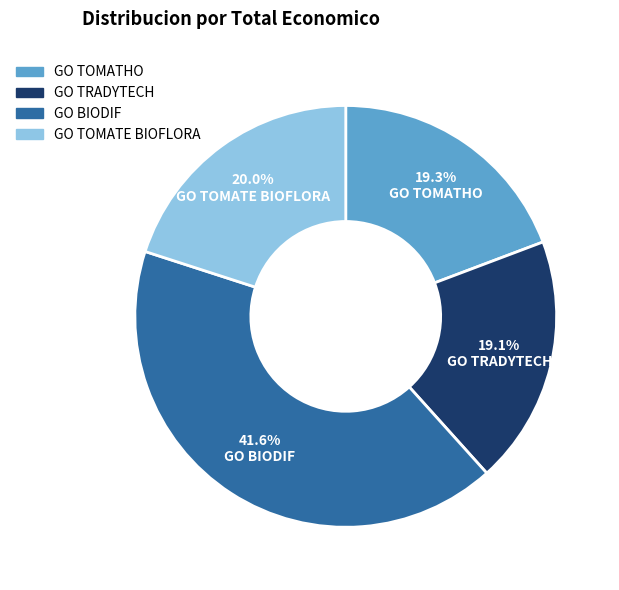

To the nearest percent, what percentage of the pie is GO TRADYTECH?

19%